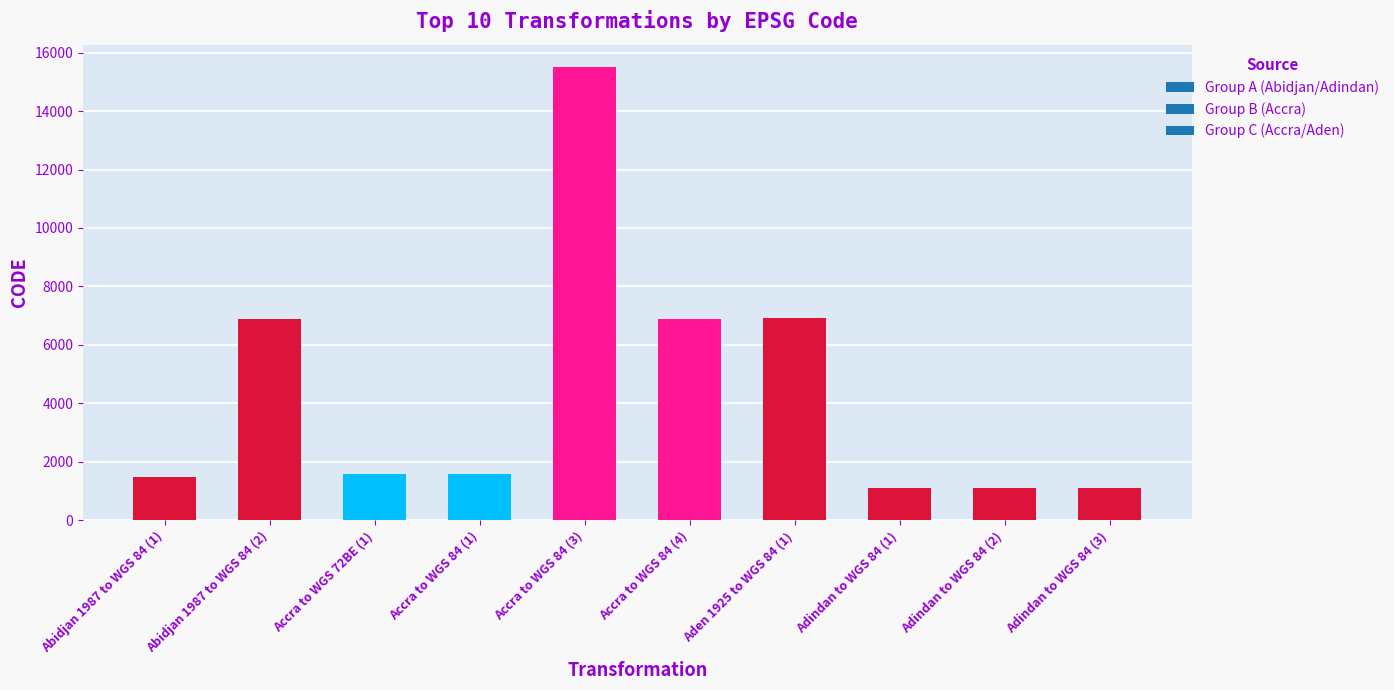

What is the difference between the maximum and minimum values?

14395